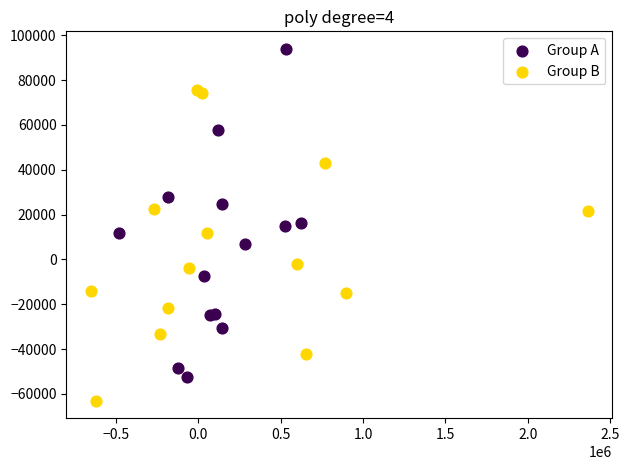

Which series contains the highest Y value?

Group A